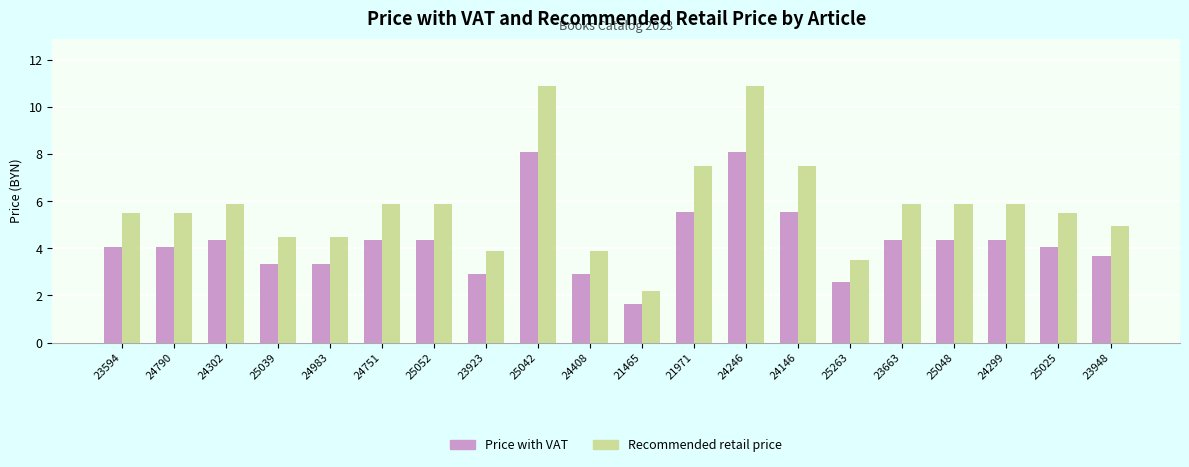

Is it true that Recommended retail price equals 7.5 at 21971?

True